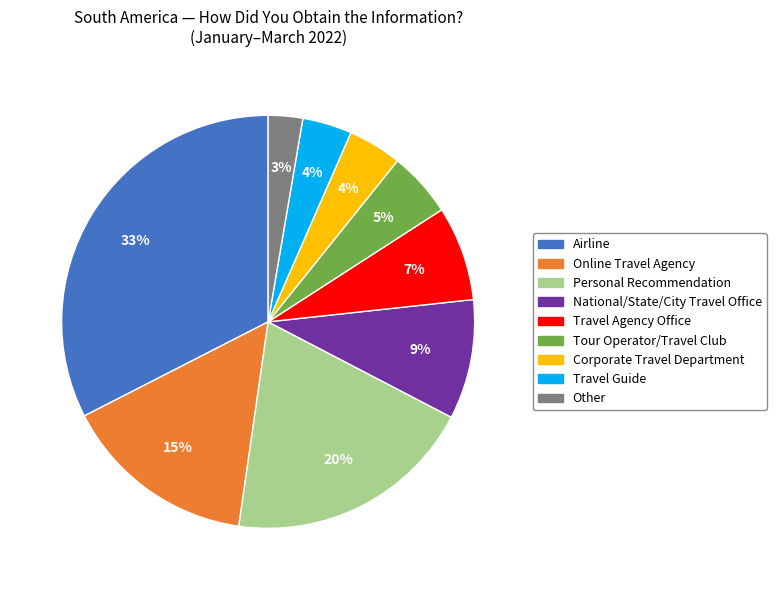

To the nearest percent, what is the combined percentage of Corporate Travel Department and Tour Operator/Travel Club?

9%